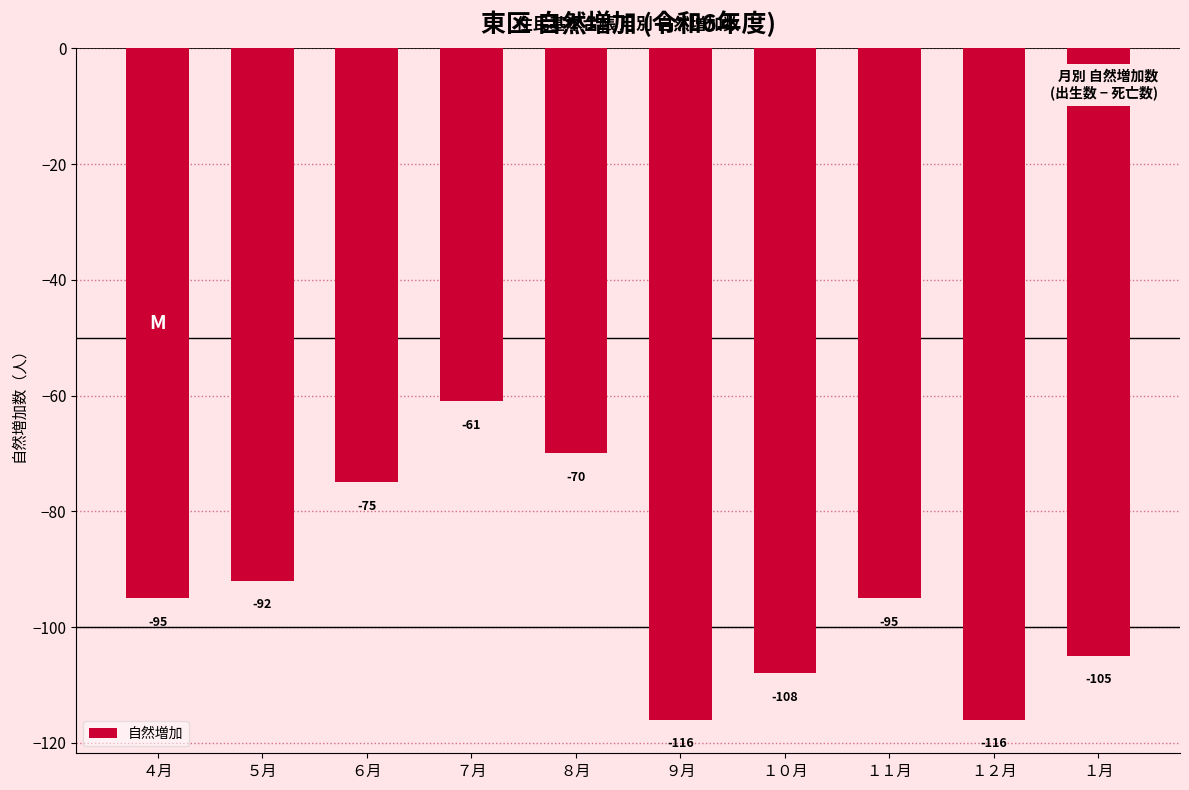

Reading right to left, list all the values displayed in this chart.

１月=-105	１２月=-116	１１月=-95	１０月=-108	９月=-116	８月=-70	７月=-61	６月=-75	５月=-92	４月=-95